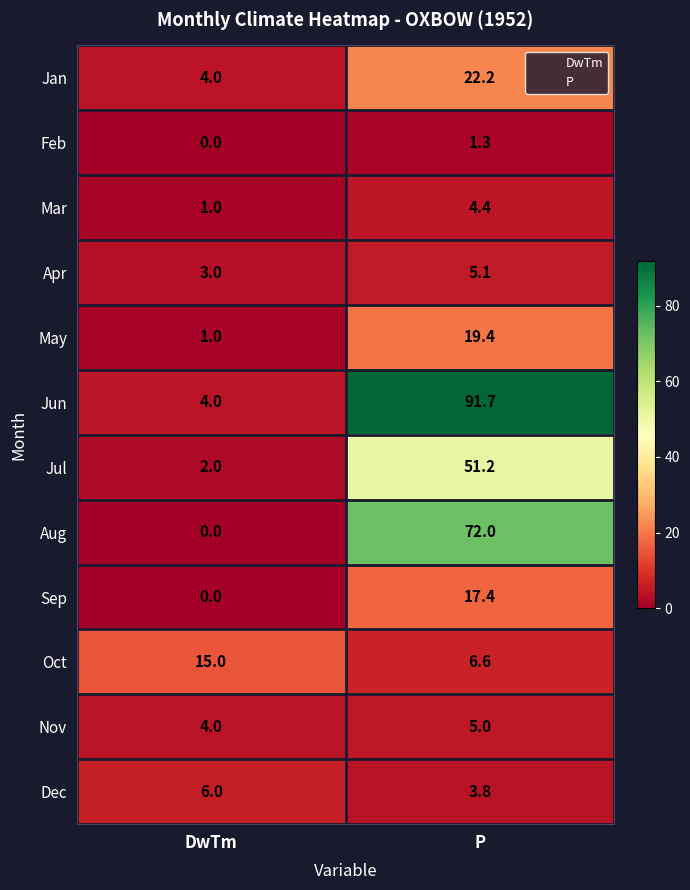

Is it true that Sep equals 17.4 at P?

True